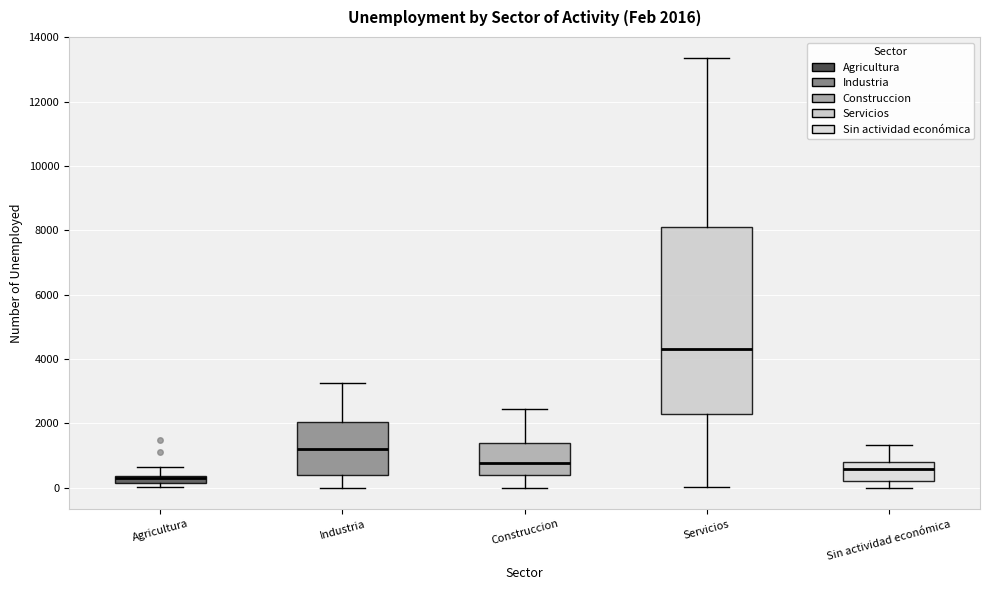

Which box's median line is the highest?

Servicios